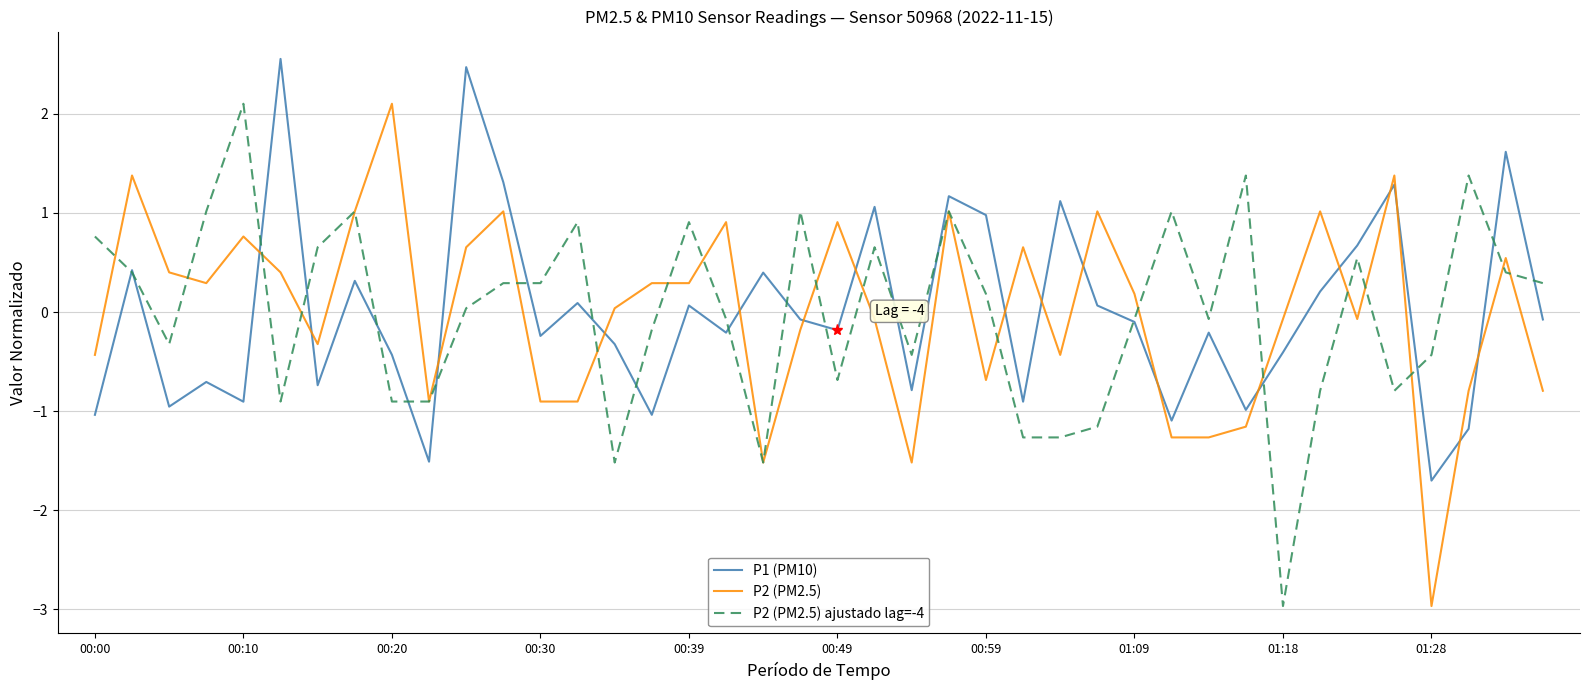

What is the maximum value shown in the chart?

2.6